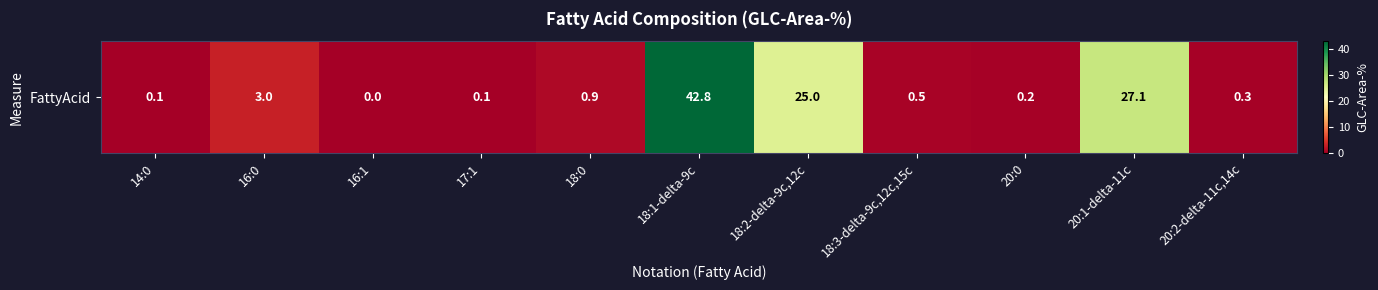

What is the change in value from 14:0 to 18:1-delta-9c?

+42.7